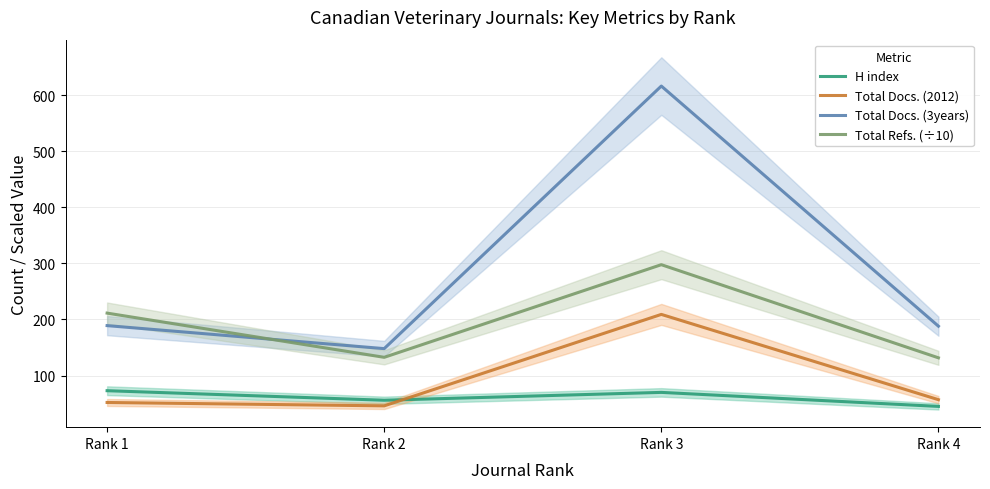

What is the maximum value shown in the chart?

616.0